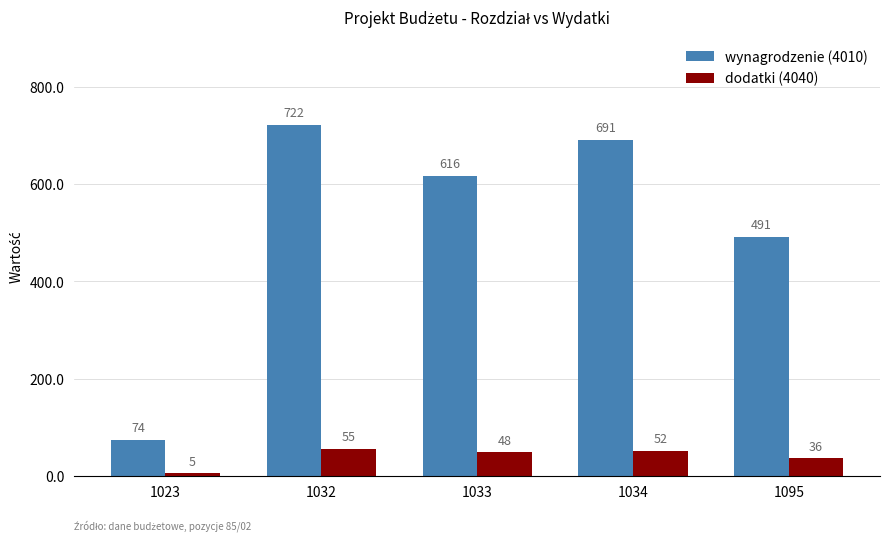

Is it true that wynagrodzenie (4010) equals 691 at 1034?

True